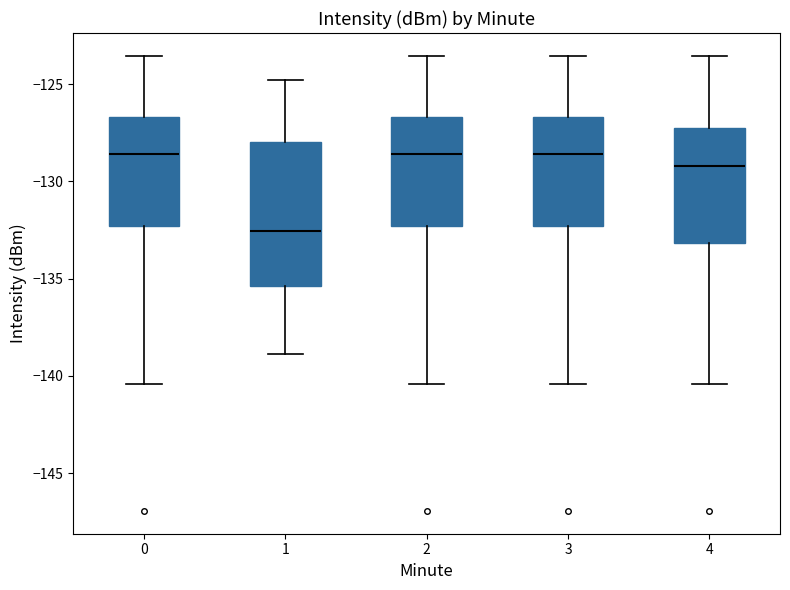

Reading left to right, transcribe this box plot: for each box, give where its median line is, the range the box spans, and where its two whiskers end, as read against the y-axis. The values are not printed on the chart, so give them approximately, as read against the axis.

0: median -128.5, box -132.5 to -126.5, whiskers -140.5 to -123.5
1: median -132.5, box -135.5 to -128.0, whiskers -139.0 to -125.0
2: median -128.5, box -132.5 to -126.5, whiskers -140.5 to -123.5
3: median -128.5, box -132.5 to -126.5, whiskers -140.5 to -123.5
4: median -129.0, box -133.0 to -127.0, whiskers -140.5 to -123.5